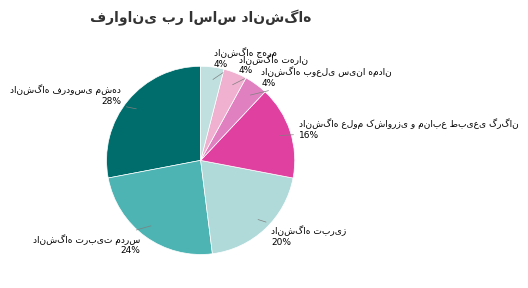

Does any single category account for the majority?

No